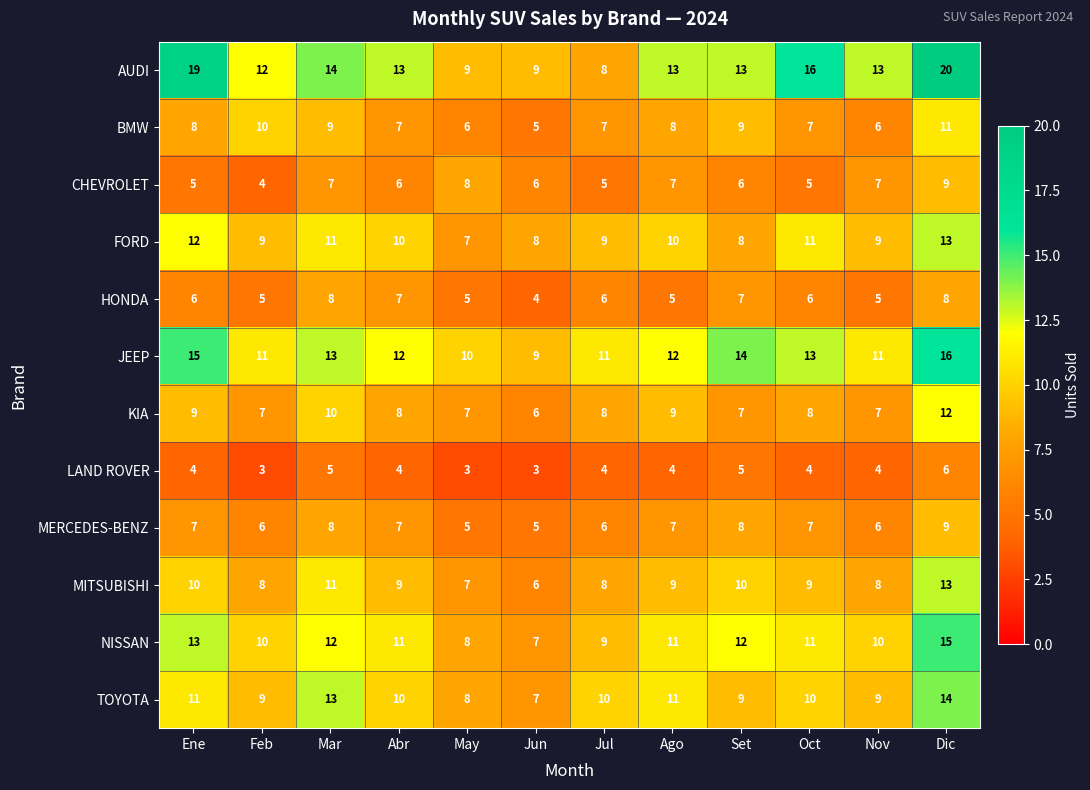

Where does the TOYOTA series first go above 10?

Ene